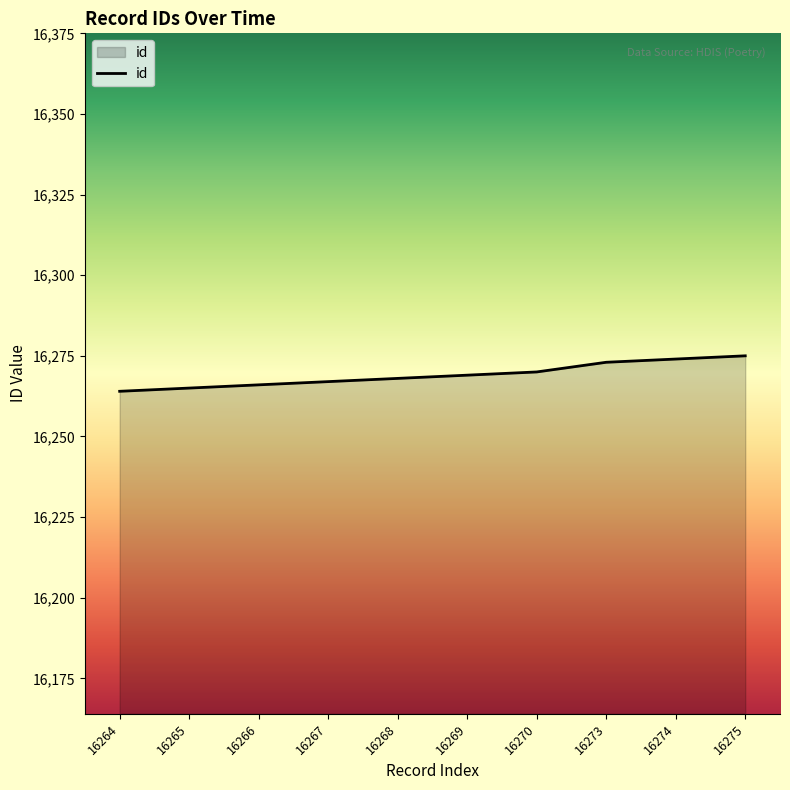

How many categories are shown in the chart?

10